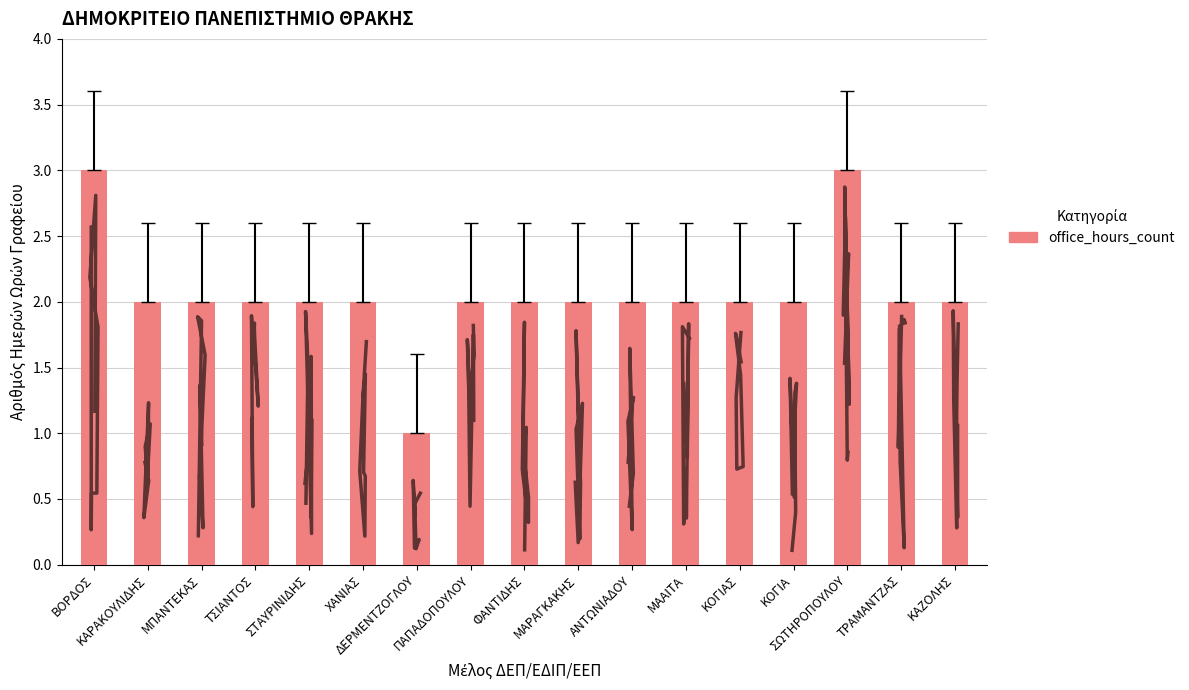

Reading right to left, transcribe all the data shown in this chart.

ΚΑΖΟΛΗΣ=2	ΤΡΑΜΑΝΤΖΑΣ=2	ΣΩΤΗΡΟΠΟΥΛΟΥ=3	ΚΟΓΙΑ=2	ΚΟΓΙΑΣ=2	ΜΑΑΙΤΑ=2	ΑΝΤΩΝΙΑΔΟΥ=2	ΜΑΡΑΓΚΑΚΗΣ=2	ΦΑΝΤΙΔΗΣ=2	ΠΑΠΑΔΟΠΟΥΛΟΥ=2	ΔΕΡΜΕΝΤΖΟΓΛΟΥ=1	ΧΑΝΙΑΣ=2	ΣΤΑΥΡΙΝΙΔΗΣ=2	ΤΣΙΑΝΤΟΣ=2	ΜΠΑΝΤΕΚΑΣ=2	ΚΑΡΑΚΟΥΛΙΔΗΣ=2	ΒΟΡΔΟΣ=3